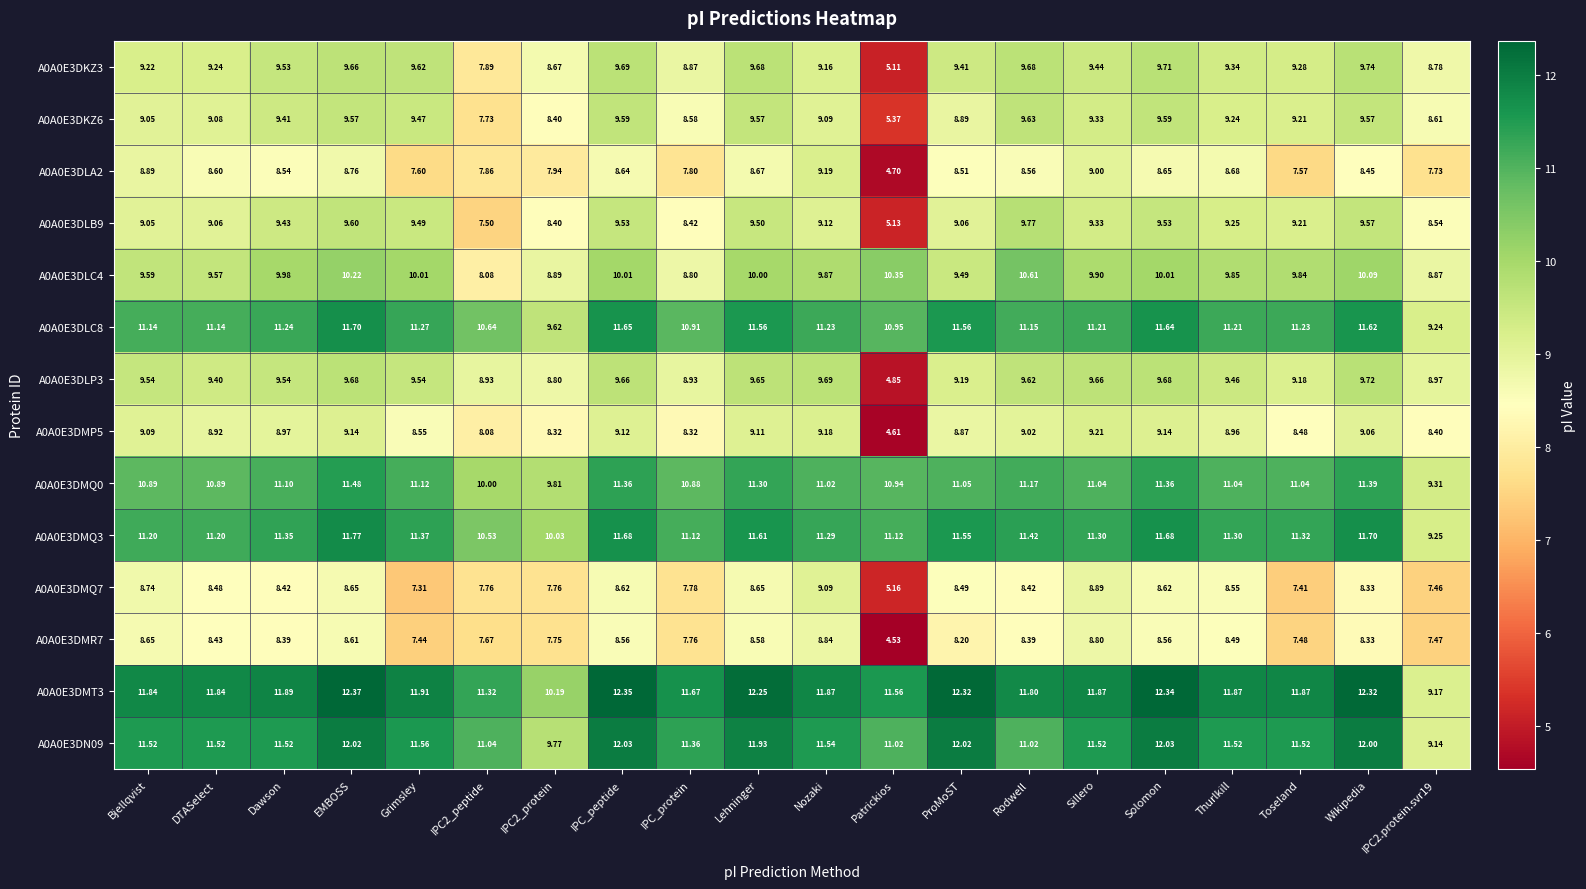

At which category is the sum across all series the highest?

EMBOSS